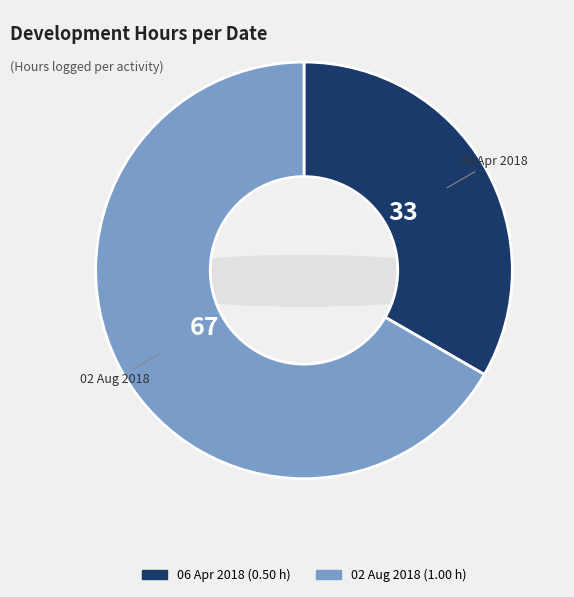

What percentage is the 06 Apr 2018 slice, to the nearest percent?

33%